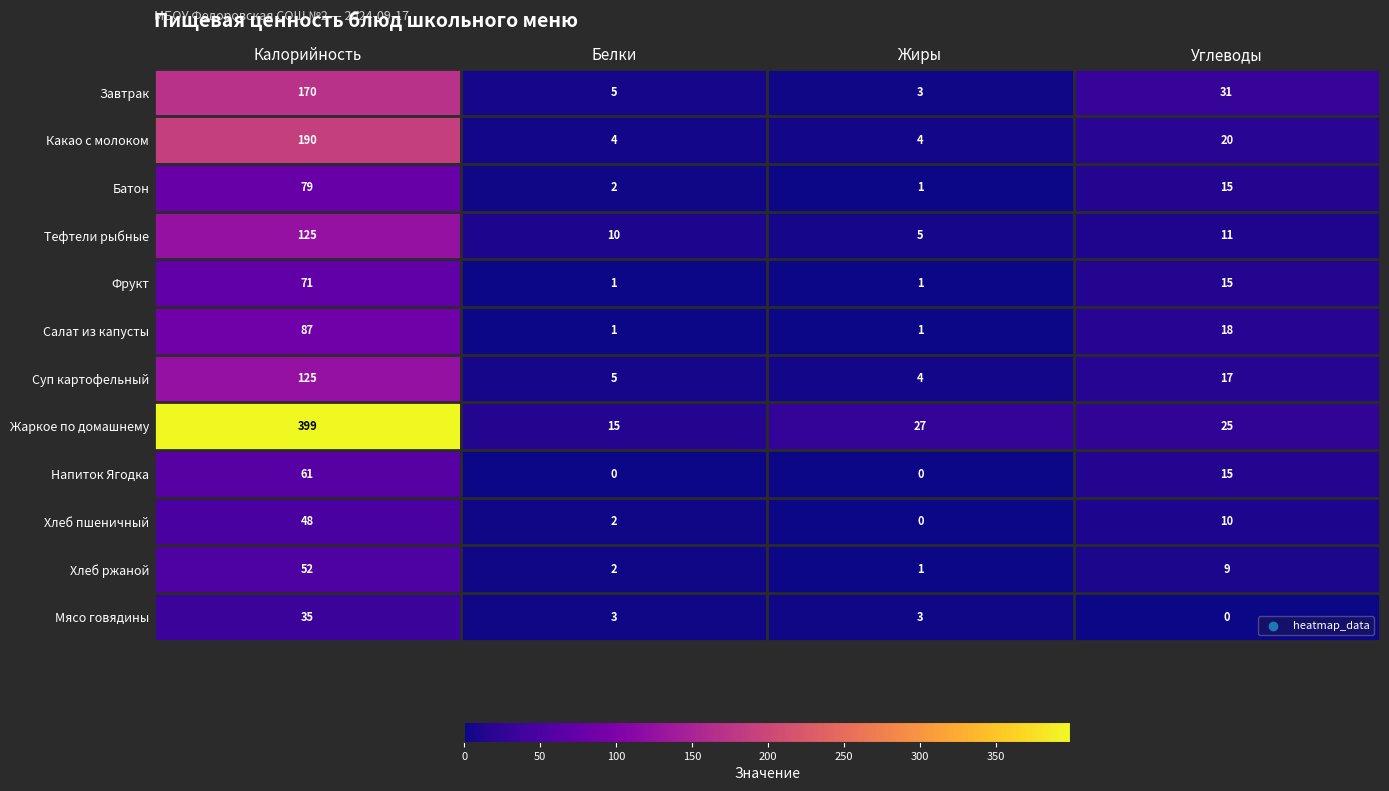

Which series has the largest total across all categories?

Жаркое по домашнему